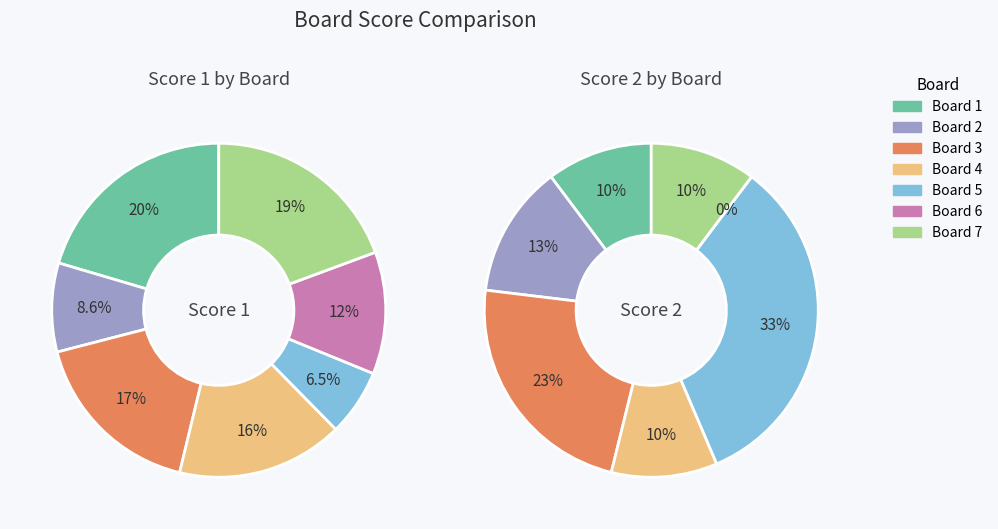

True or false: 6 accounts for 4% of the total.

False